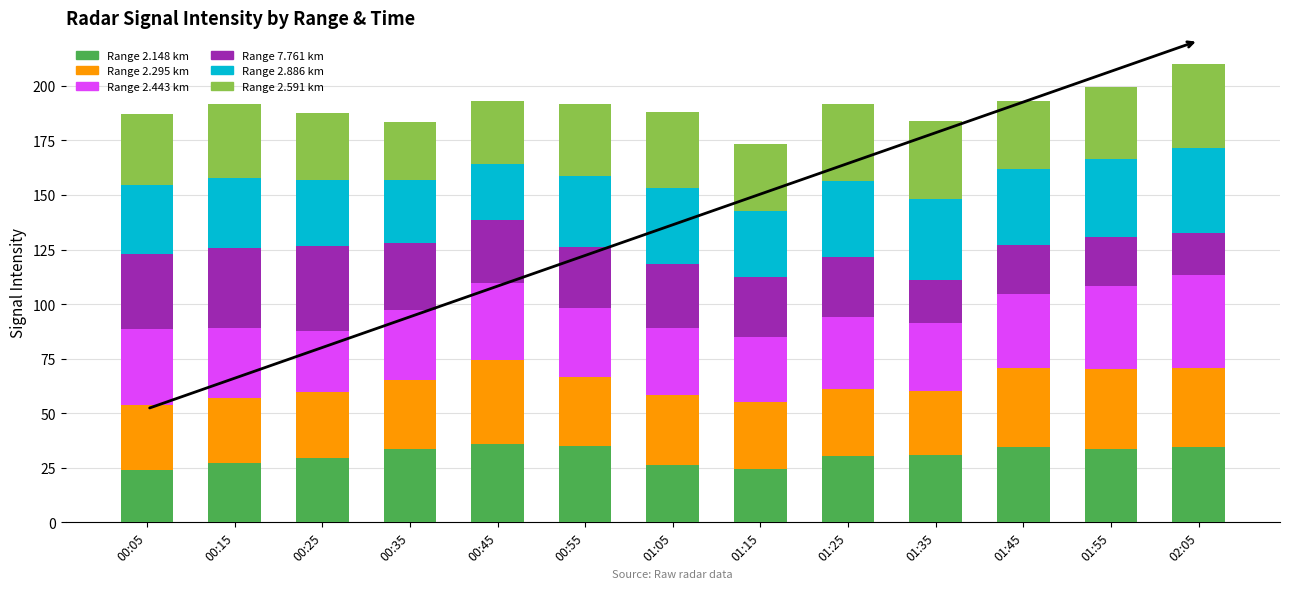

What is the total value across all series at 01:05?

188.2